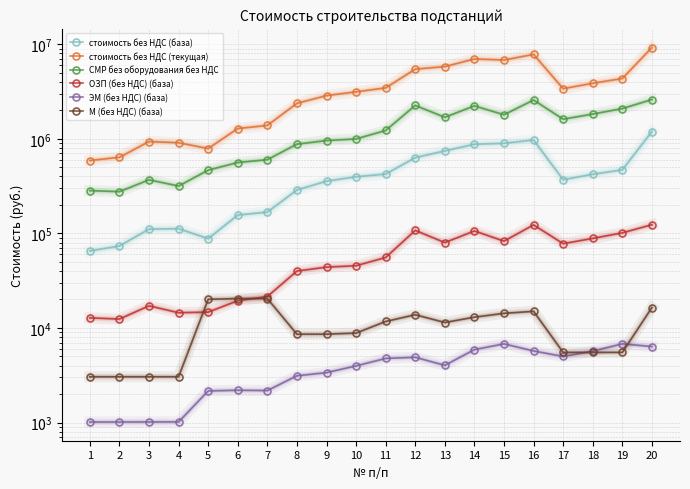

What is the sum of the ЭМ (без НДС) (база) values at 12 and 15?

11680.9